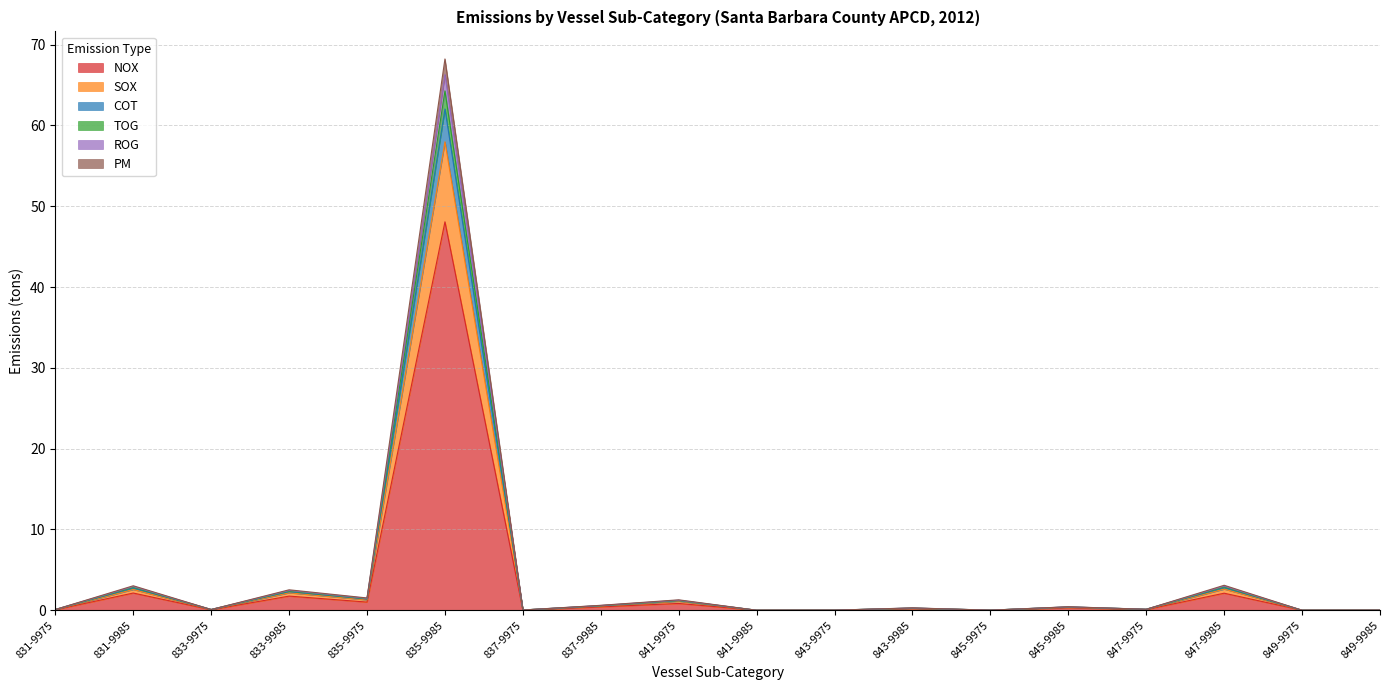

At which label does NOX reach its peak?

835-9985